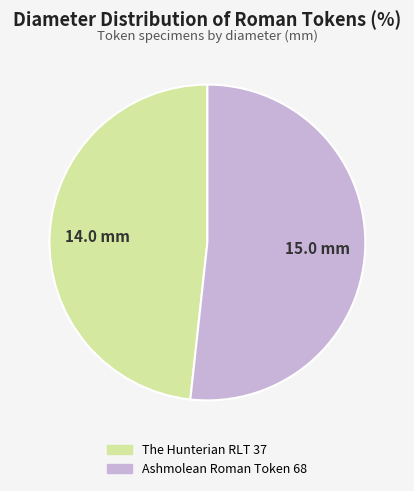

How many slices are in this pie chart?

2